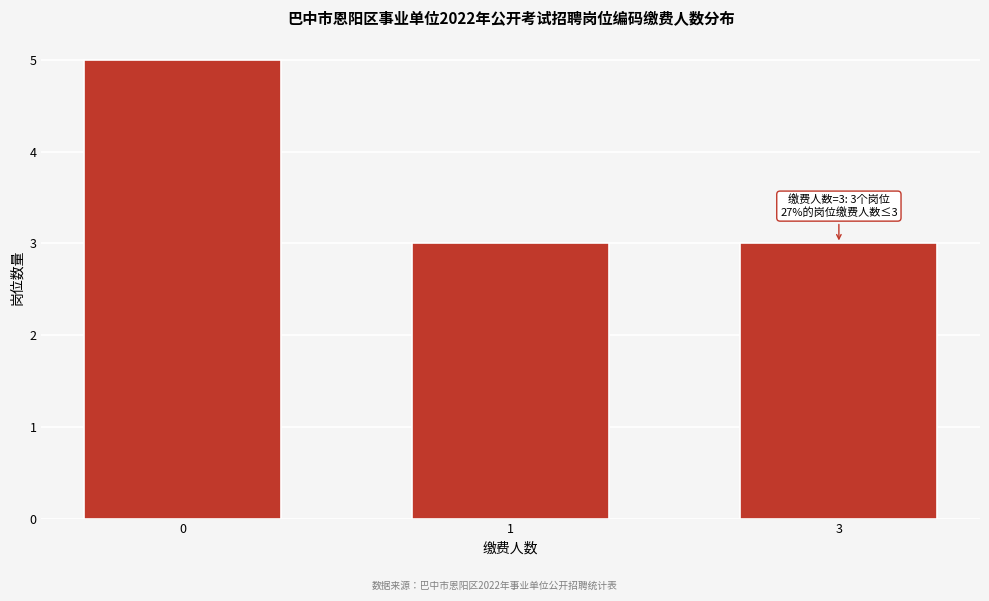

Reading left to right, transcribe all the data shown in this chart.

0=5	1=3	3=3